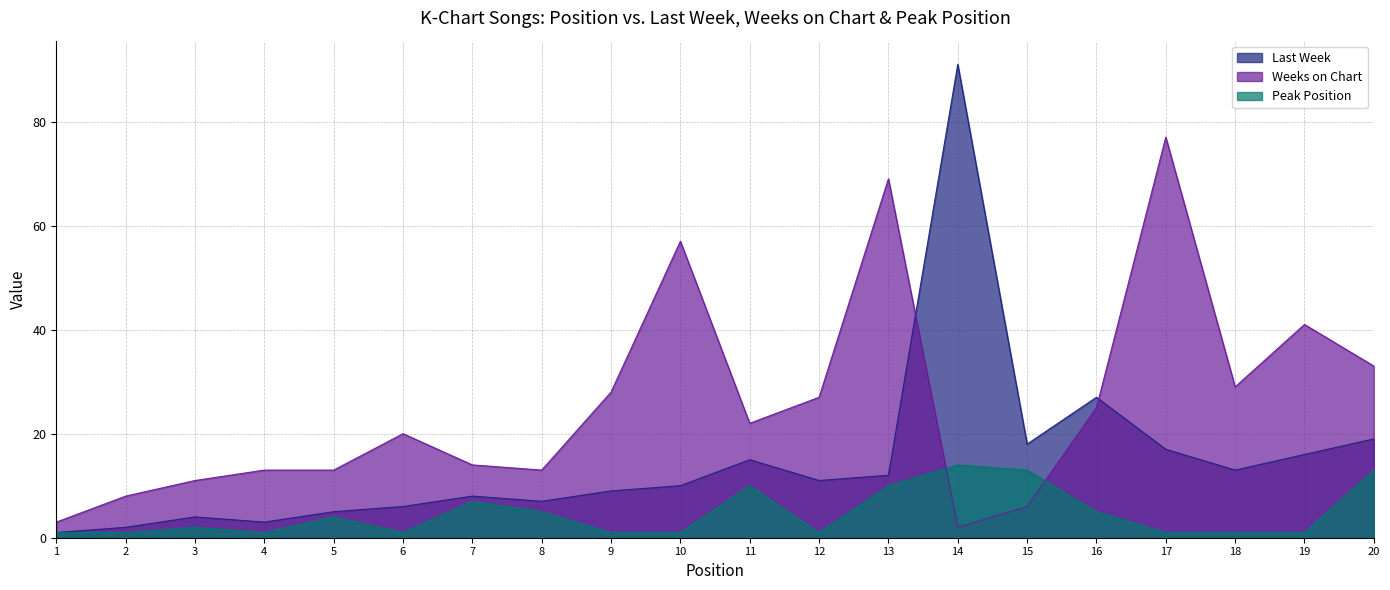

At which category does Last Week reach its first local peak?

3